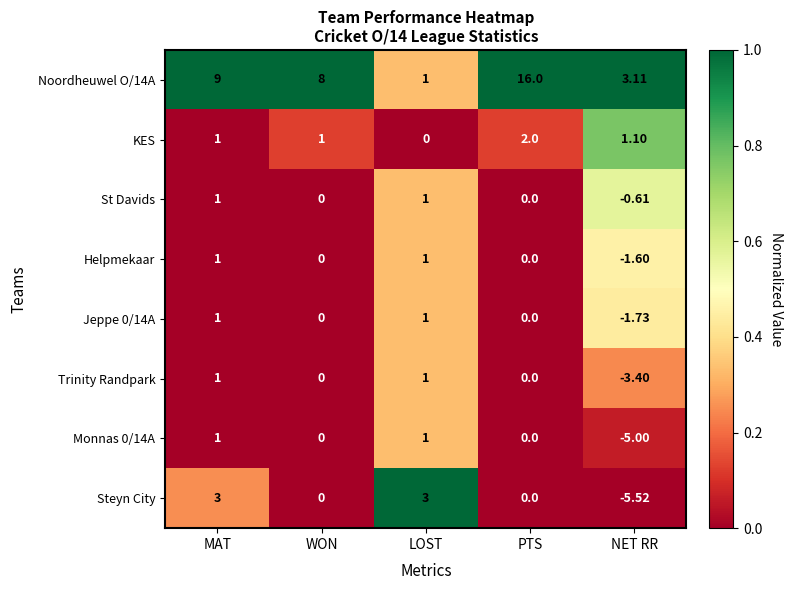

Is the value of Jeppe 0/14A at NET RR greater than the value of Trinity Randpark at NET RR?

Yes